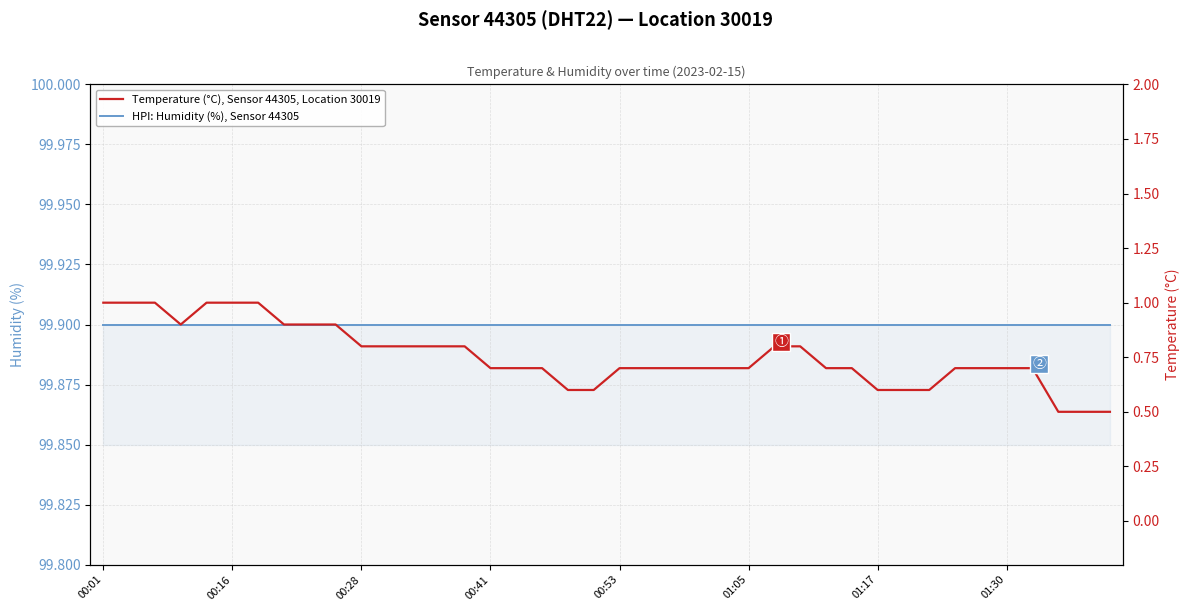

Count the Temperature (°C), Sensor 44305, Location 30019 values in the range 0 to 1.

40